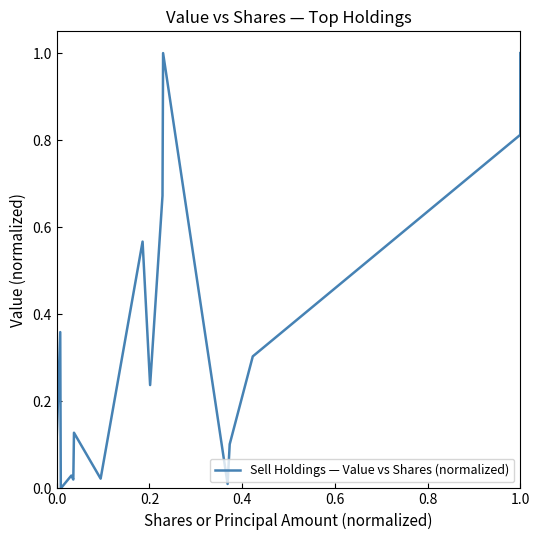

How many data points are above 0?

15